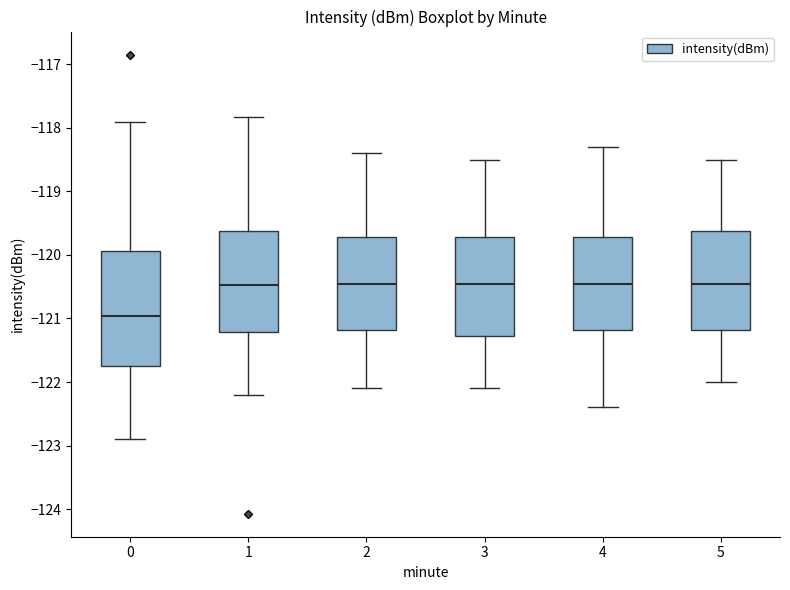

Comparing the boxes themselves (not the whiskers), which one is the tallest?

0